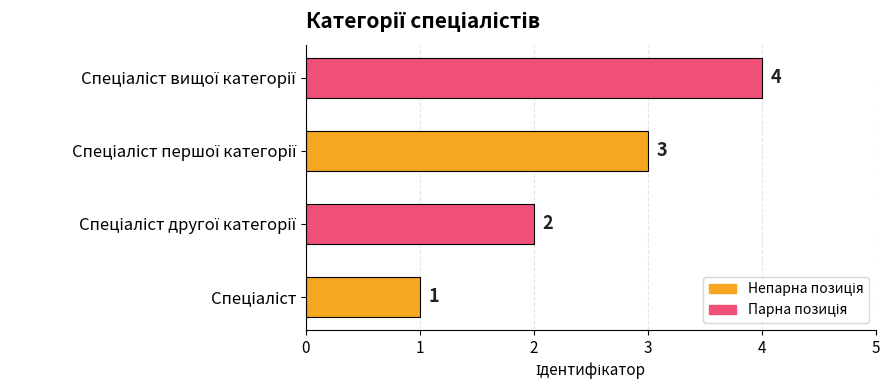

How many values are between 2 and 4?

3